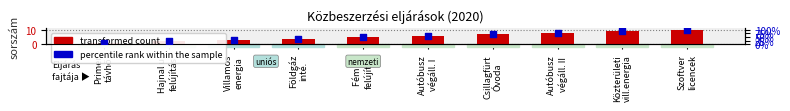

Which series contains the highest Y value?

percentile rank within the sample